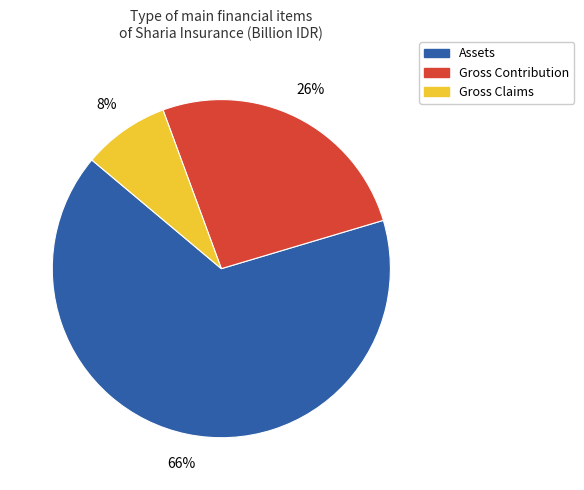

Do Gross Contribution and Gross Claims together represent more than half of the pie?

No